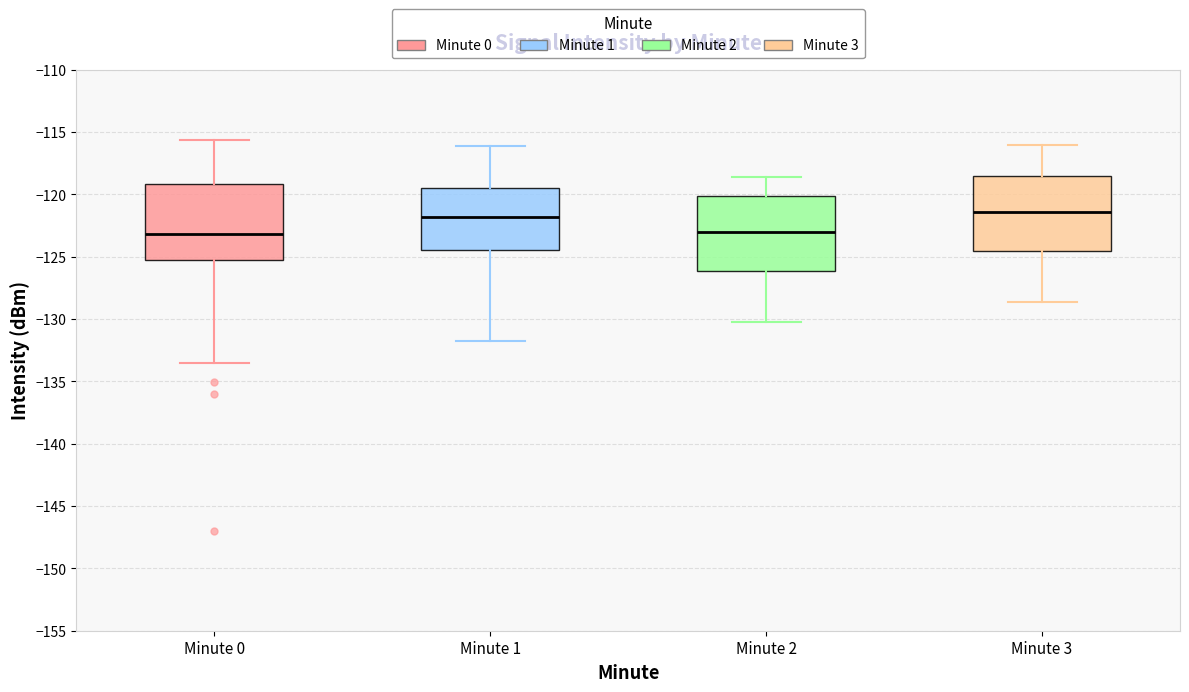

Reading left to right, read every box against the y-axis: the position of its median line, the range the box covers, and the ends of its whiskers. The values are not printed on the chart, so give them approximately, as read against the axis.

Minute 0: median -123.0, box -125.5 to -119.0, whiskers -133.5 to -115.5
Minute 1: median -122.0, box -124.5 to -119.5, whiskers -132.0 to -116.0
Minute 2: median -123.0, box -126.0 to -120.0, whiskers -130.0 to -118.5
Minute 3: median -121.5, box -124.5 to -118.5, whiskers -128.5 to -116.0